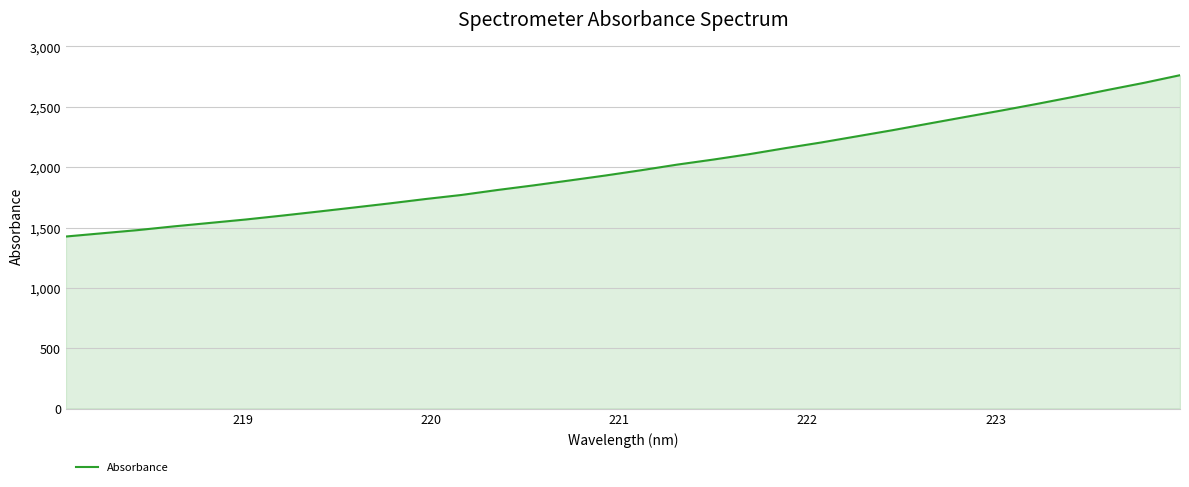

What is the minimum value shown in the chart?

1425.4